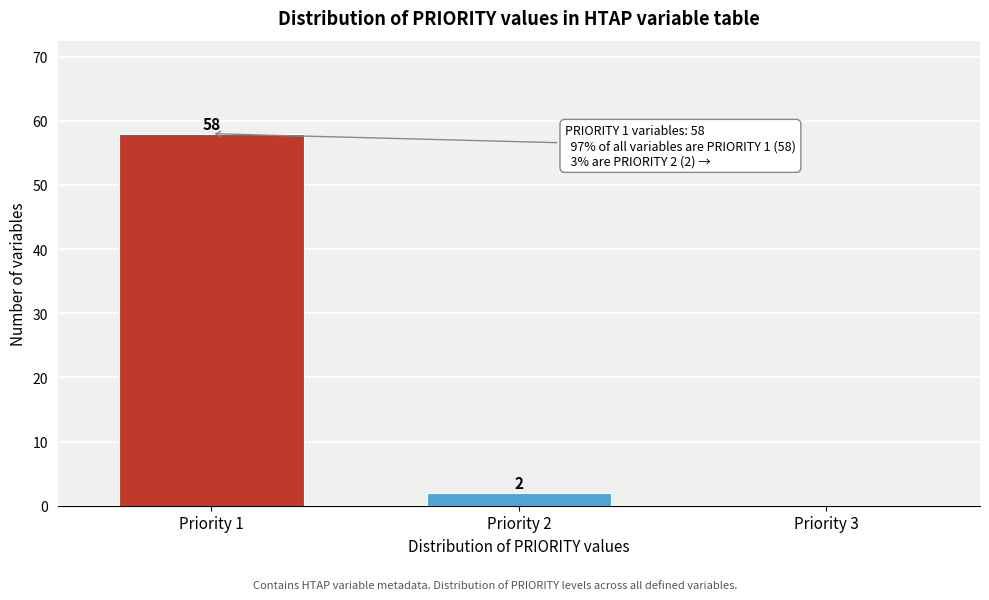

Reading left to right, transcribe all the data shown in this chart.

Priority 1=58	Priority 2=2	Priority 3=0